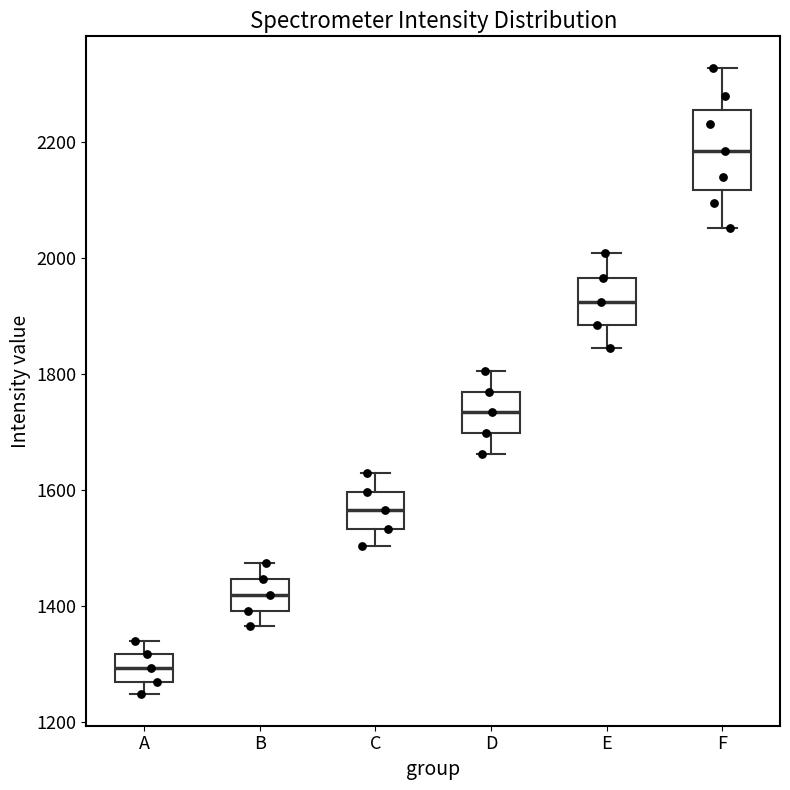

Which box's median line is the highest?

F